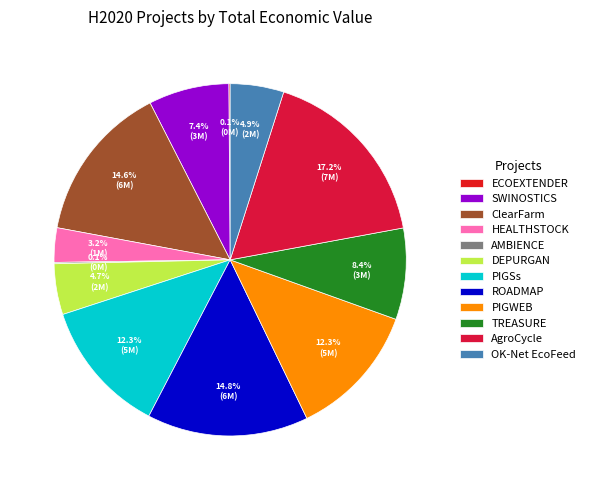

What portion of the pie excludes ECOEXTENDER?

99.9%